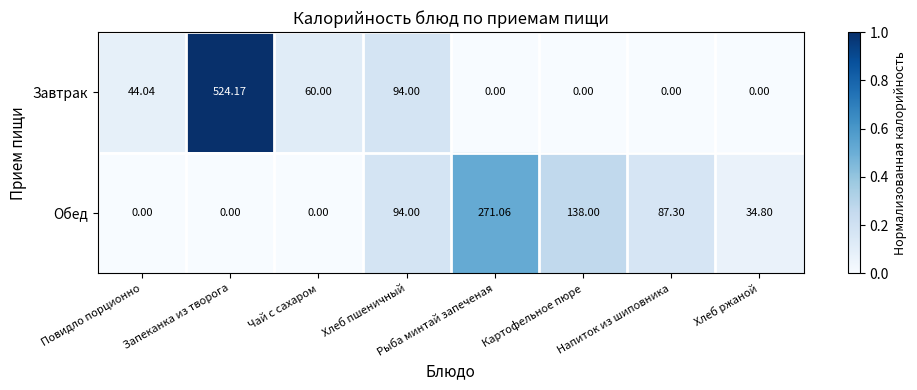

Which series has the widest spread of values?

Завтрак